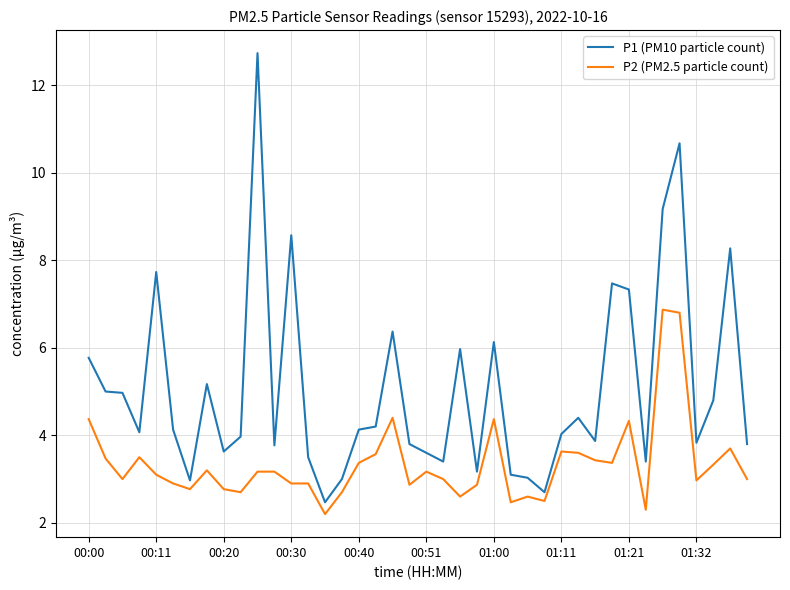

What is the minimum value shown in the chart?

2.2